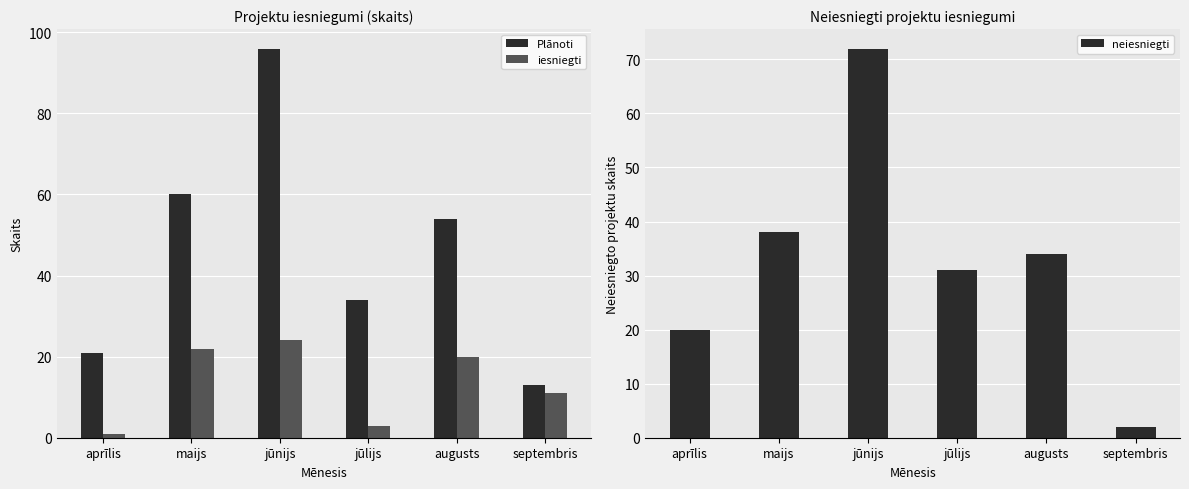

What is the value of the neiesniegti bar at the 1st from the left?

20